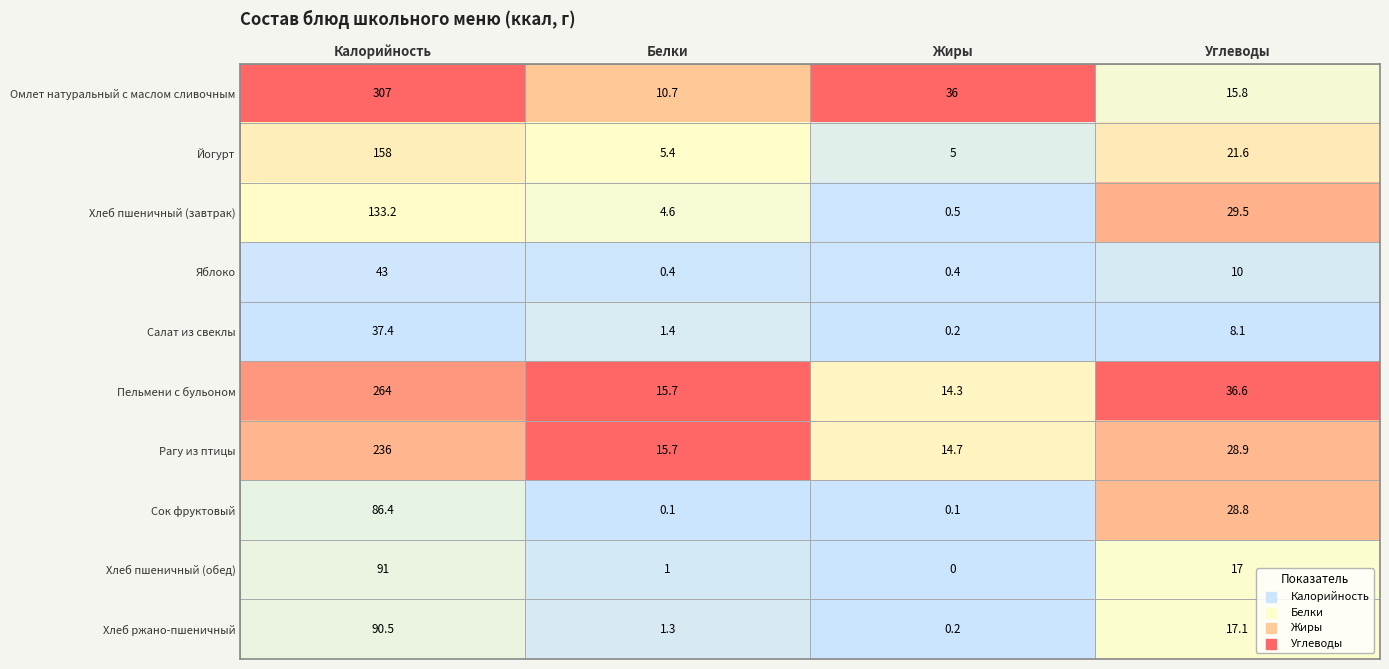

What is the difference between the second highest and minimum values in the Хлеб пшеничный (обед) series?

17.0